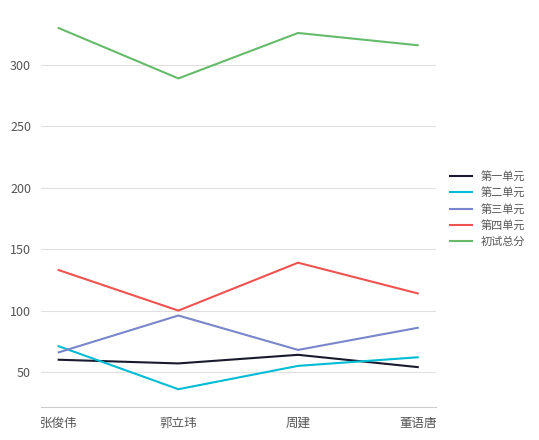

Is it true that 初试总分 equals 216 at 周建?

False